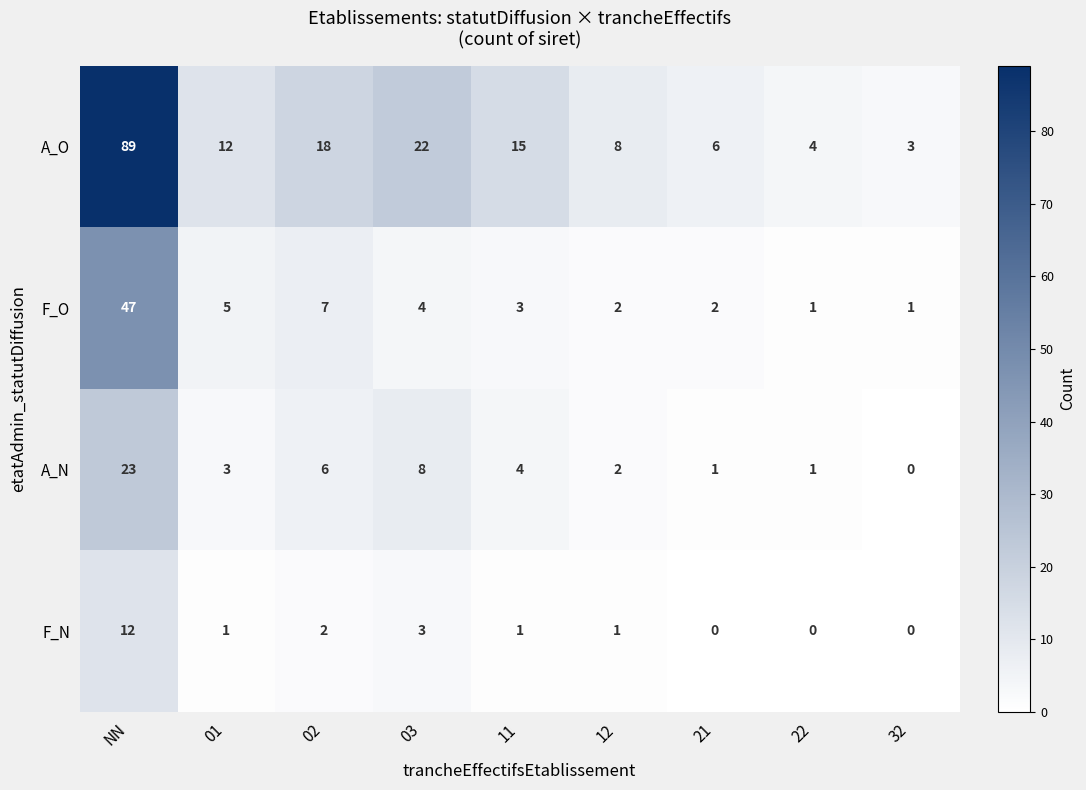

How many distinct data groups are displayed?

4